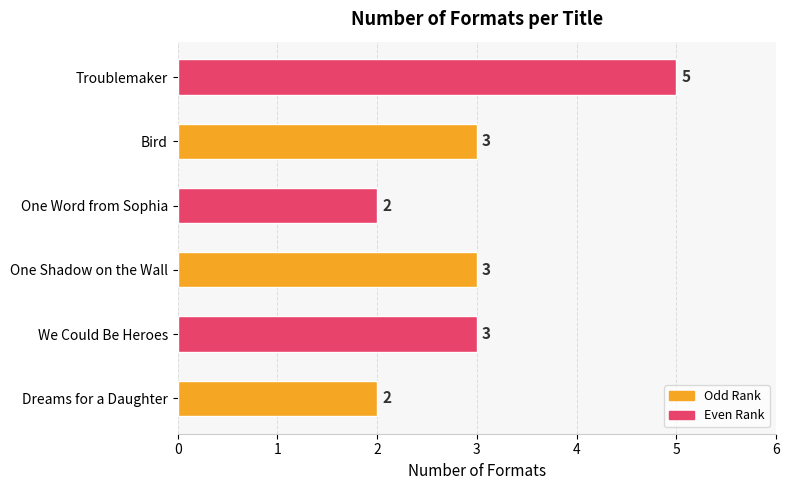

Count the values in the range 2 to 3.

5